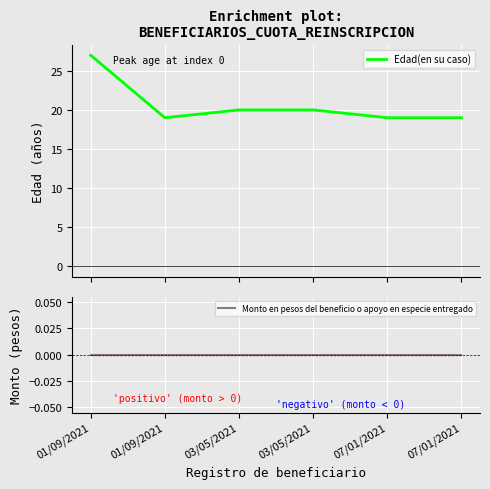

True or false: Monto en pesos del beneficio o apoyo en especie entregado has more than 2 points higher than both neighbors.

False